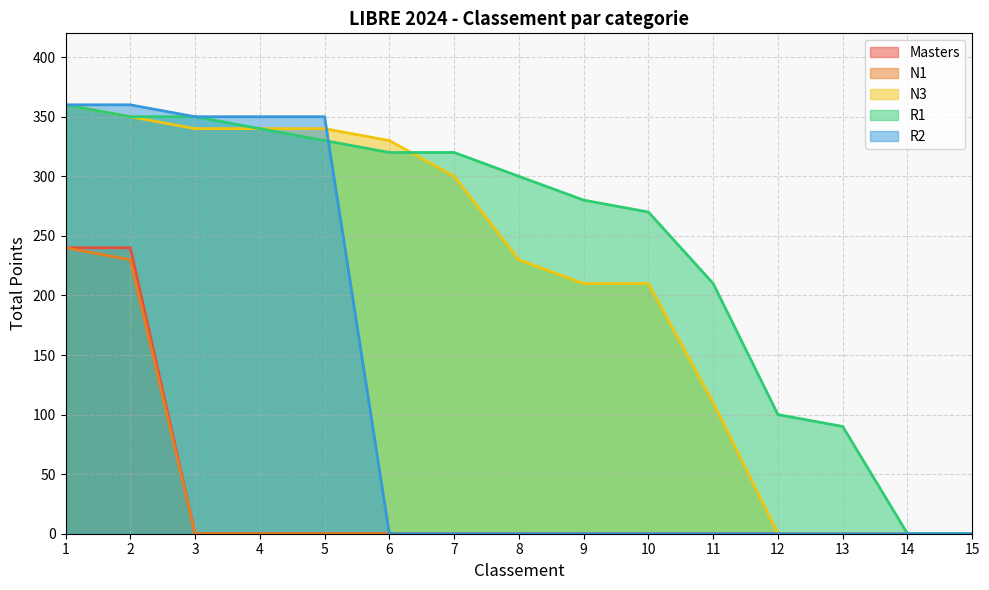

What is the spread (max minus min) of values at 7?

320